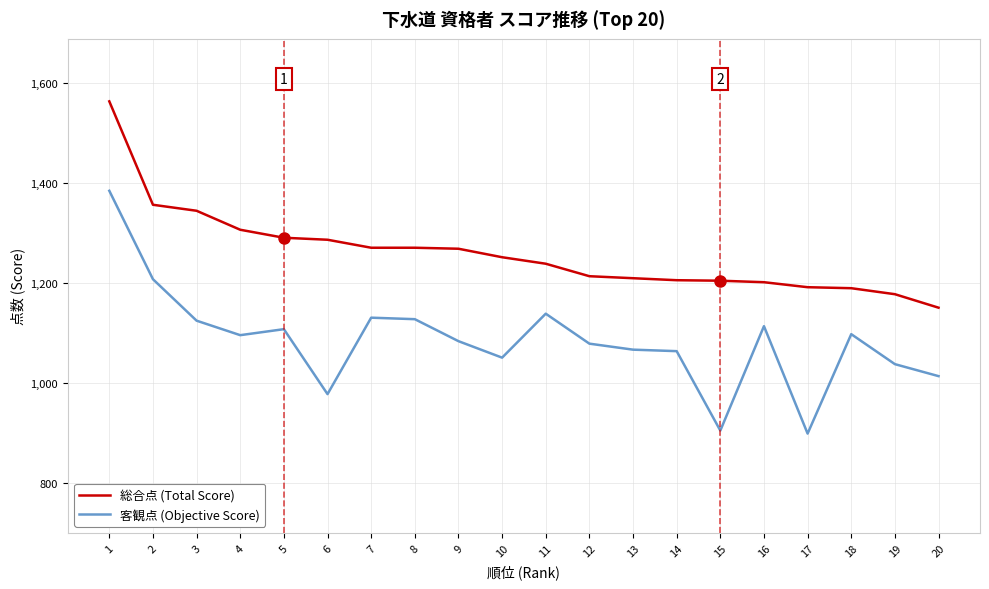

Where is 総合点 (Total Score) nearest to the value 1357?

2